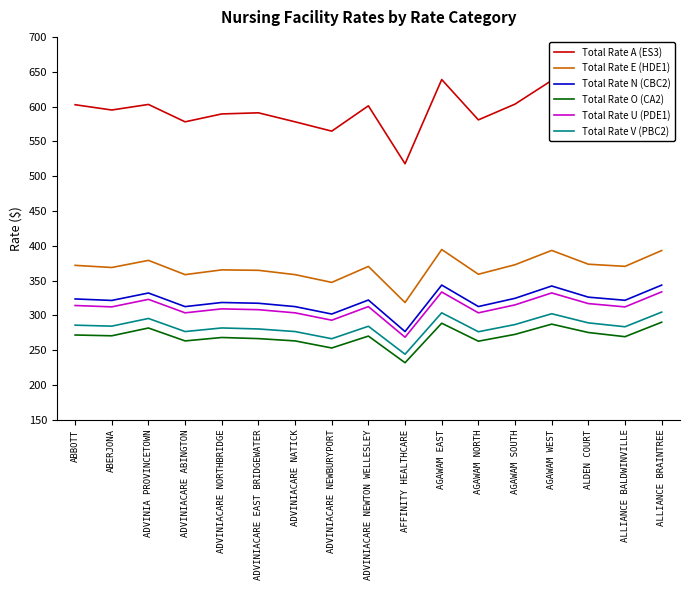

What is the average value of the Total Rate O (CA2) series?

269.8